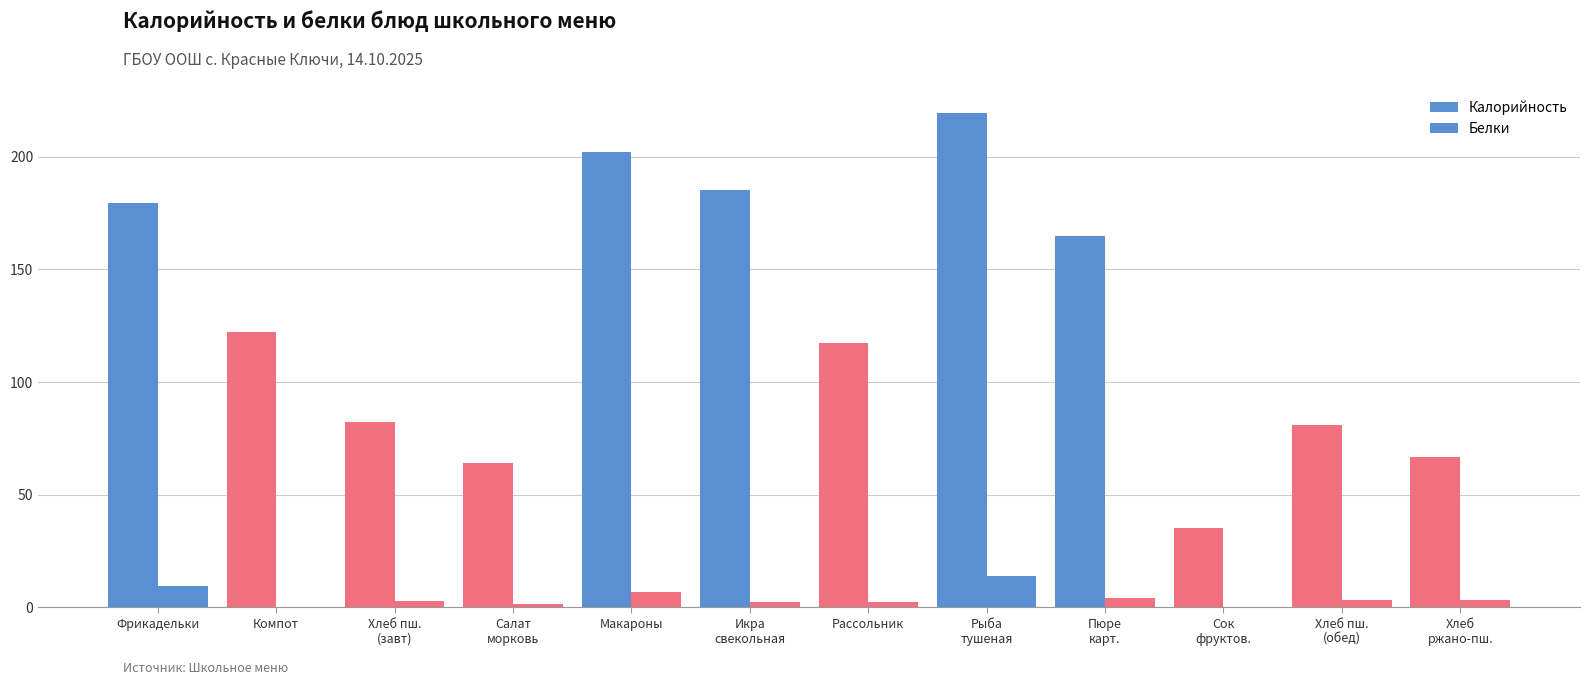

The Калорийность series shows 202.1 at Макароны. True or false?

True